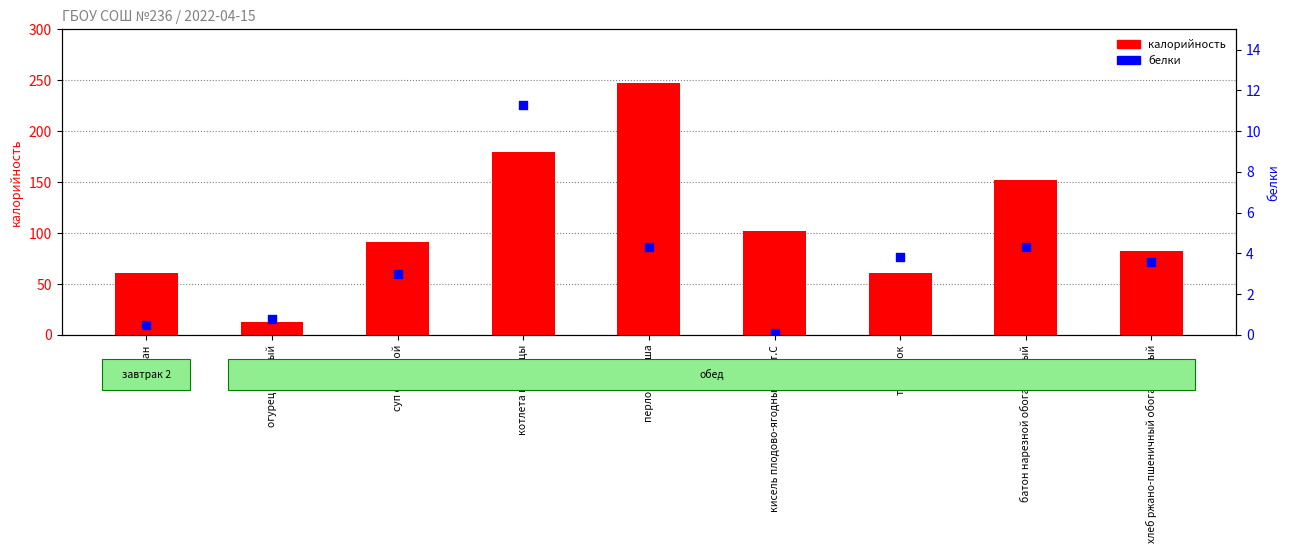

At how many categories does at least one series exceed 41?

8